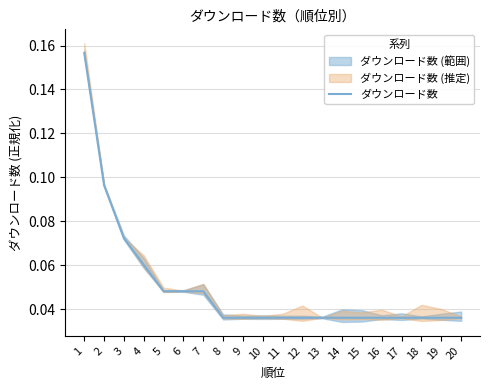

Does the chart display data point markers on the line(s)?

No